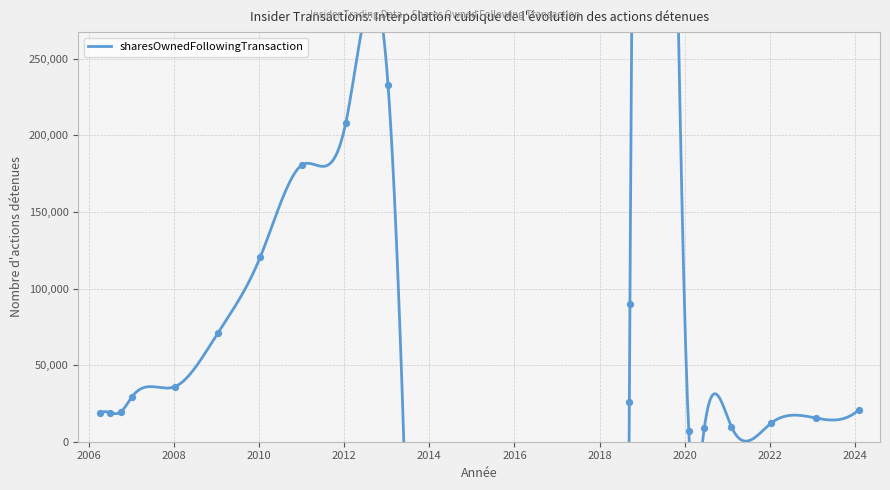

Between 2010-01-11 and 2022-01-13, which is larger?

2010-01-11